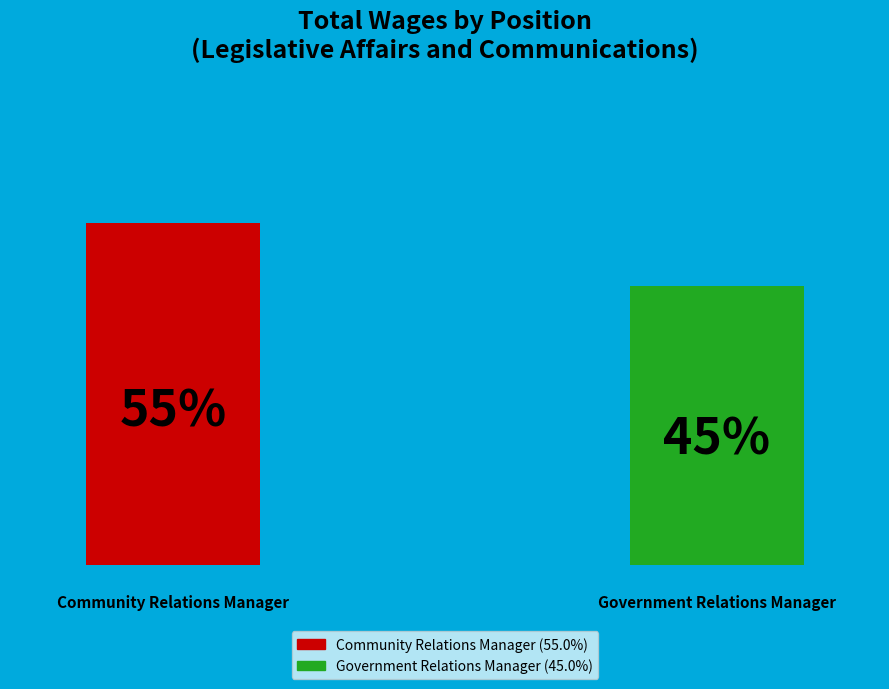

Which has a higher value, Government Relations Manager or Community Relations Manager?

Community Relations Manager